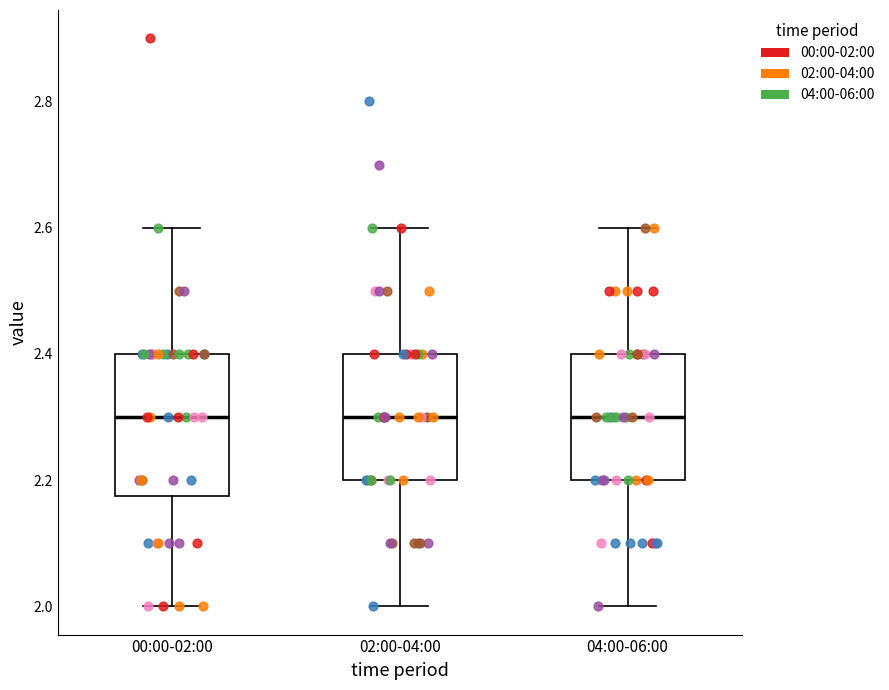

Where does the median line of the box for 02:00-04:00 sit on the y-axis? The values are not printed on the chart, so give them approximately, as read against the axis.

2.30